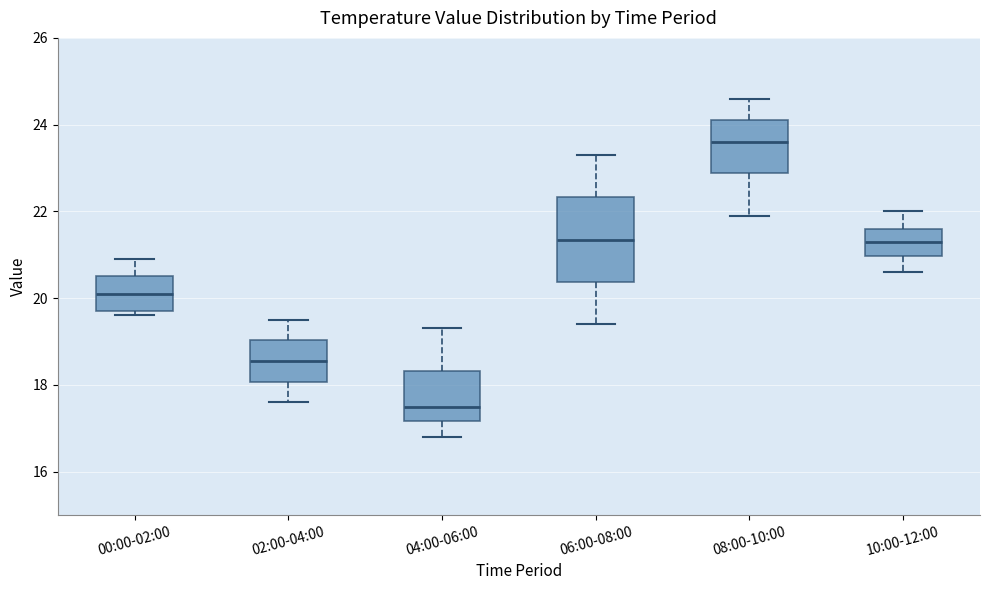

Where is the upper edge of the box for 06:00-08:00 on the y-axis? The values are not printed on the chart, so give them approximately, as read against the axis.

22.4